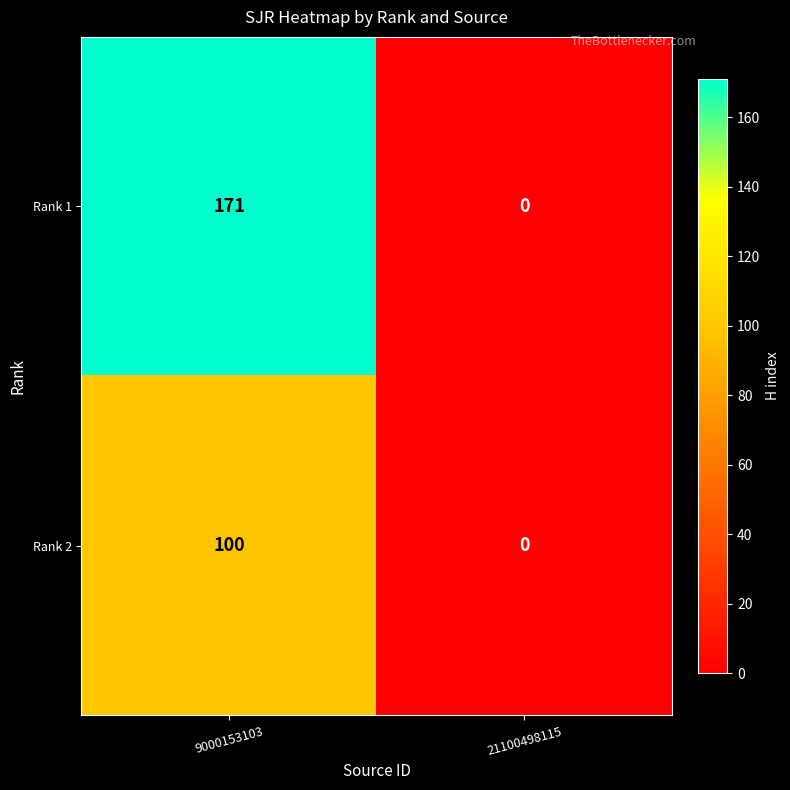

Which series changed the most between 9000153103 and 21100498115?

Rank 1